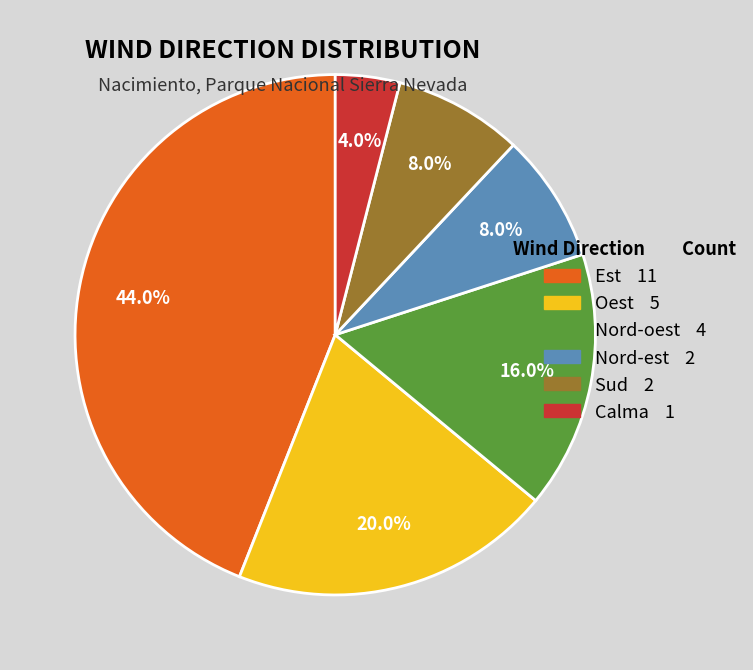

How much of the chart is everything except Sud 2?

92.0%